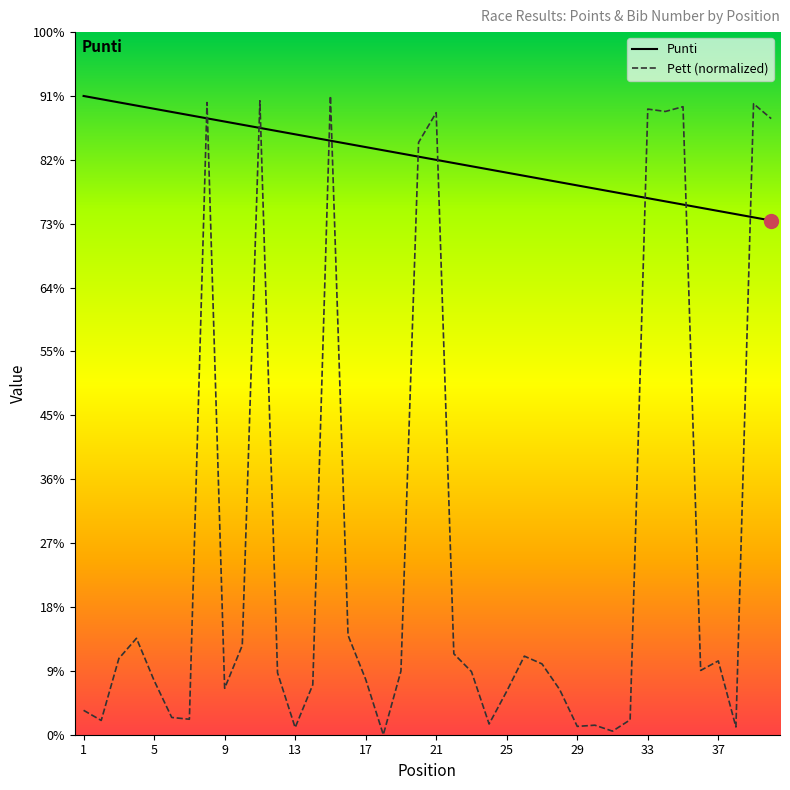

Rank the series by their average value, from lowest to highest.

Pett (normalized), Punti